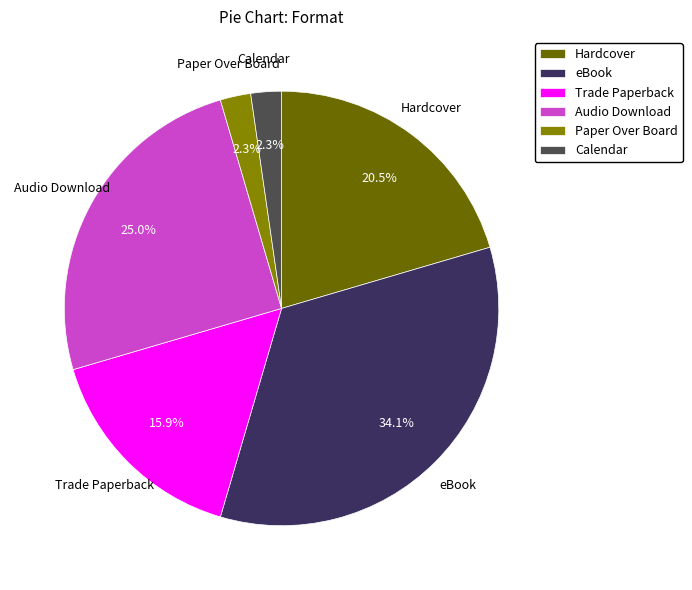

To the nearest percent, what is the difference between the eBook and Audio Download slice percentages?

9%